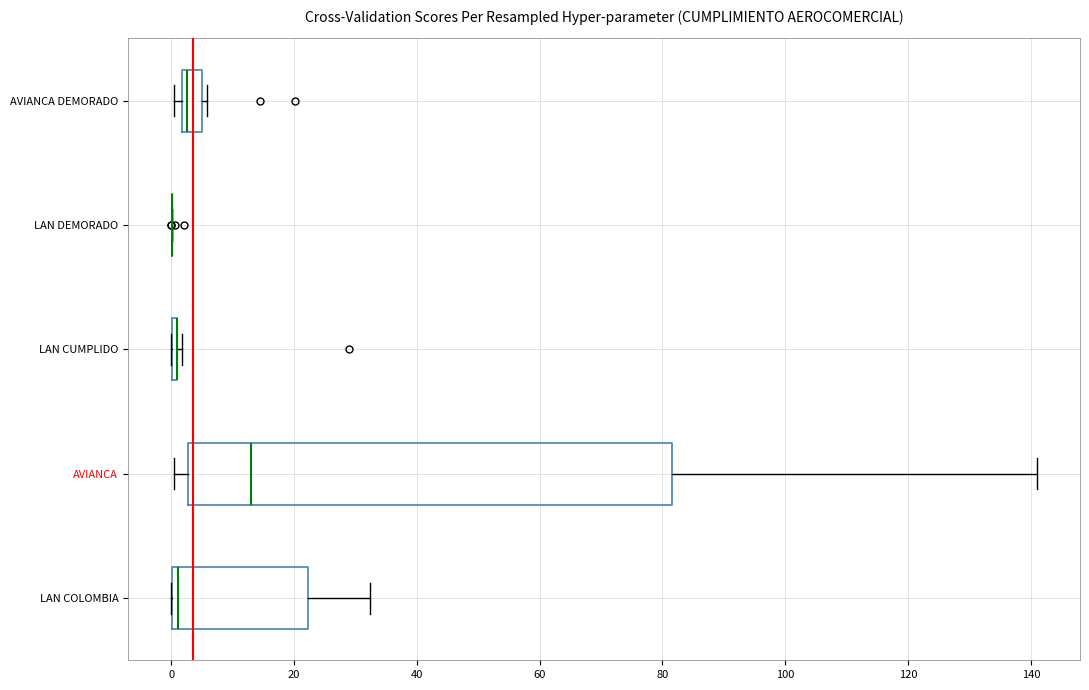

Comparing the boxes themselves (not the whiskers), which one is the widest?

AVIANCA